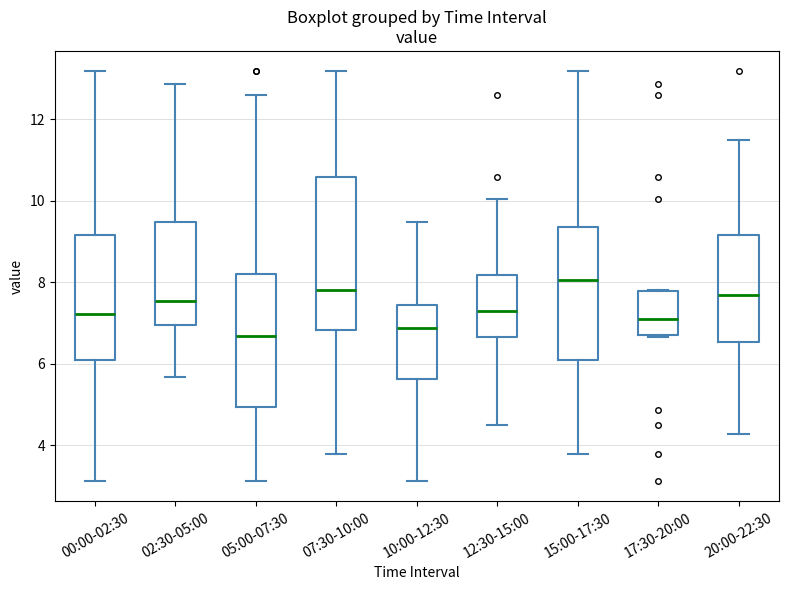

Which box is the tallest, from its lower edge to its upper edge?

07:30-10:00